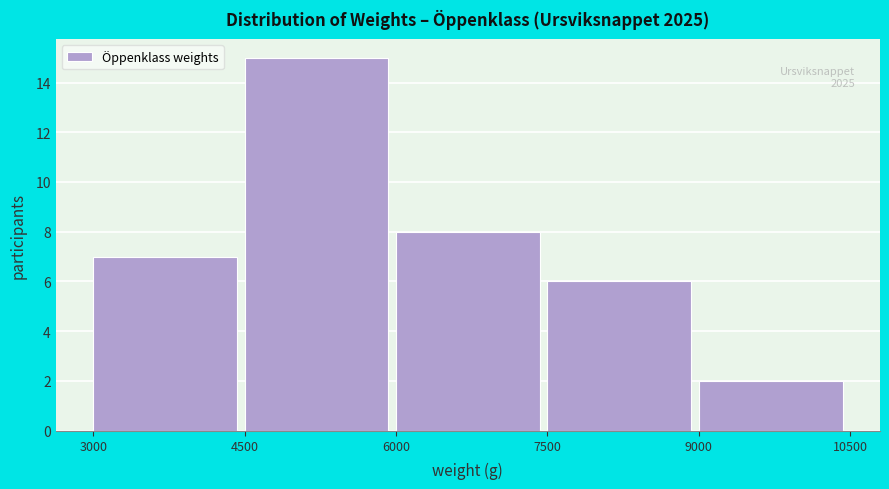

Which range on the x-axis has the tallest bar?

4500 to 6000